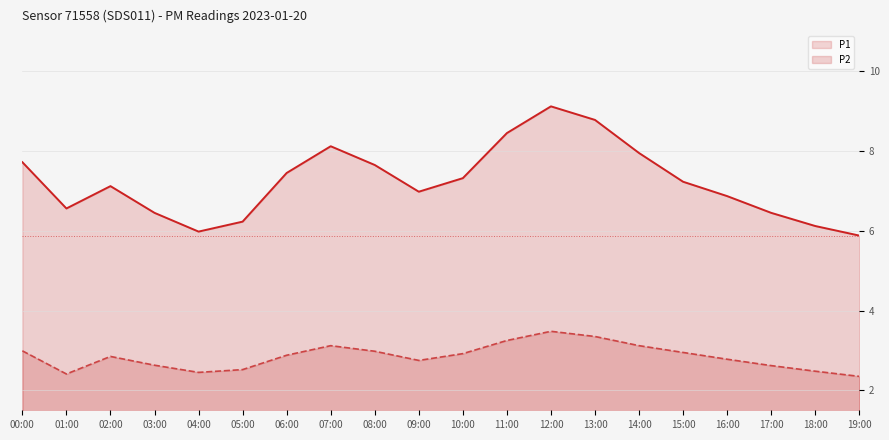

At which category does the chart reach its peak across all series?

12:00